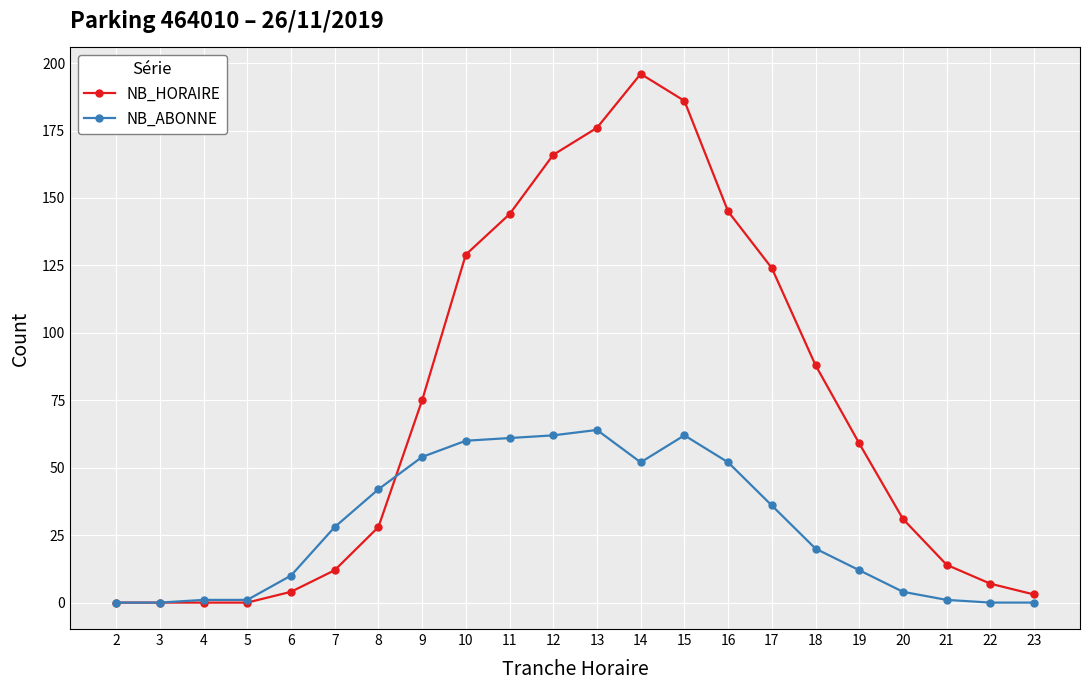

Which series changed the most between 12 and 22?

NB_HORAIRE